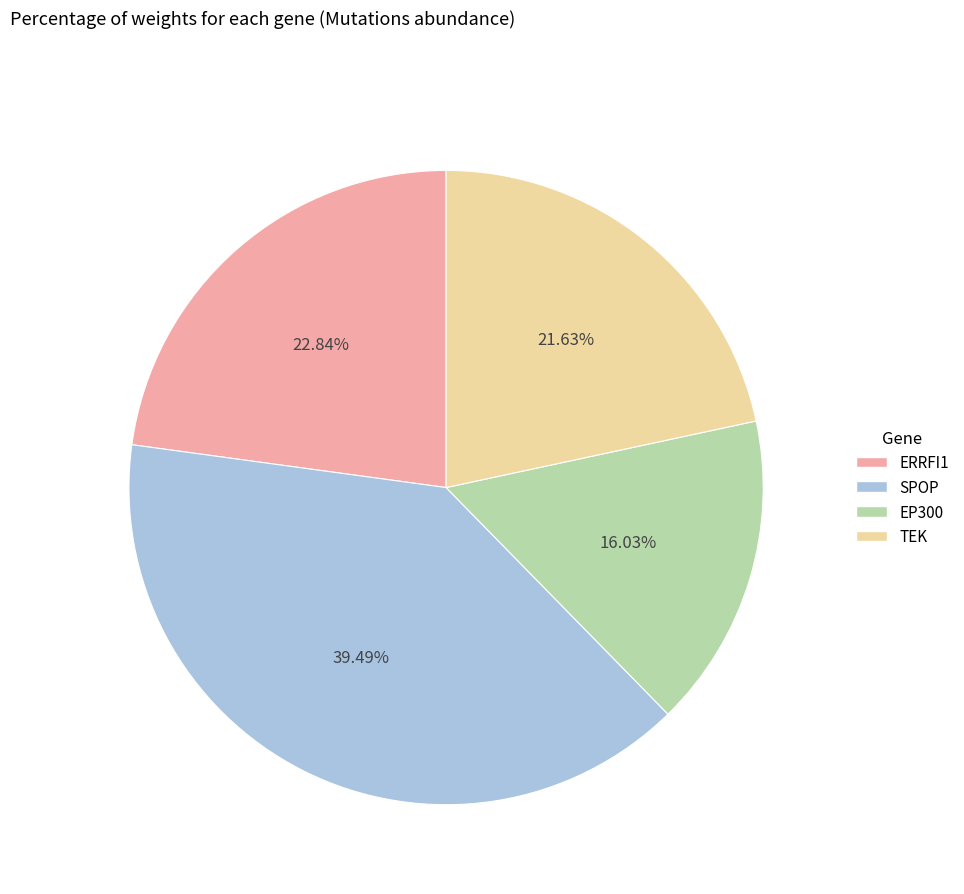

Count the number of slices in the pie.

4